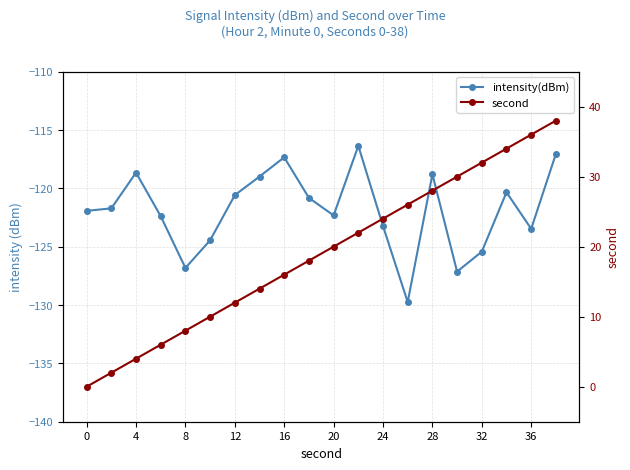

What is the greatest value displayed?

38.0